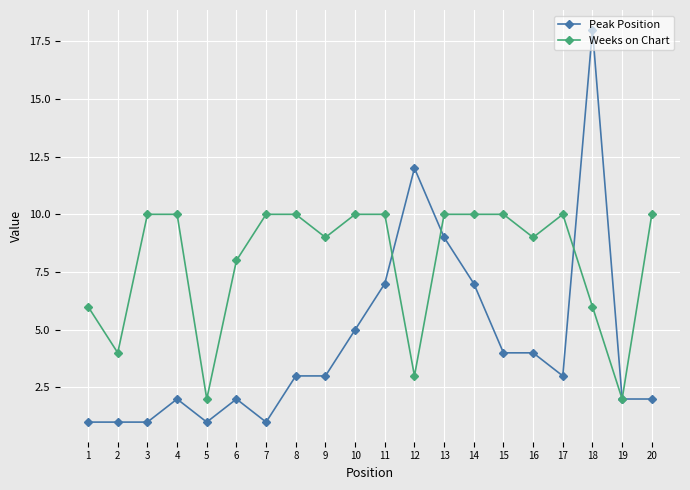

True or false: Peak Position and Weeks on Chart intersect in this chart.

True